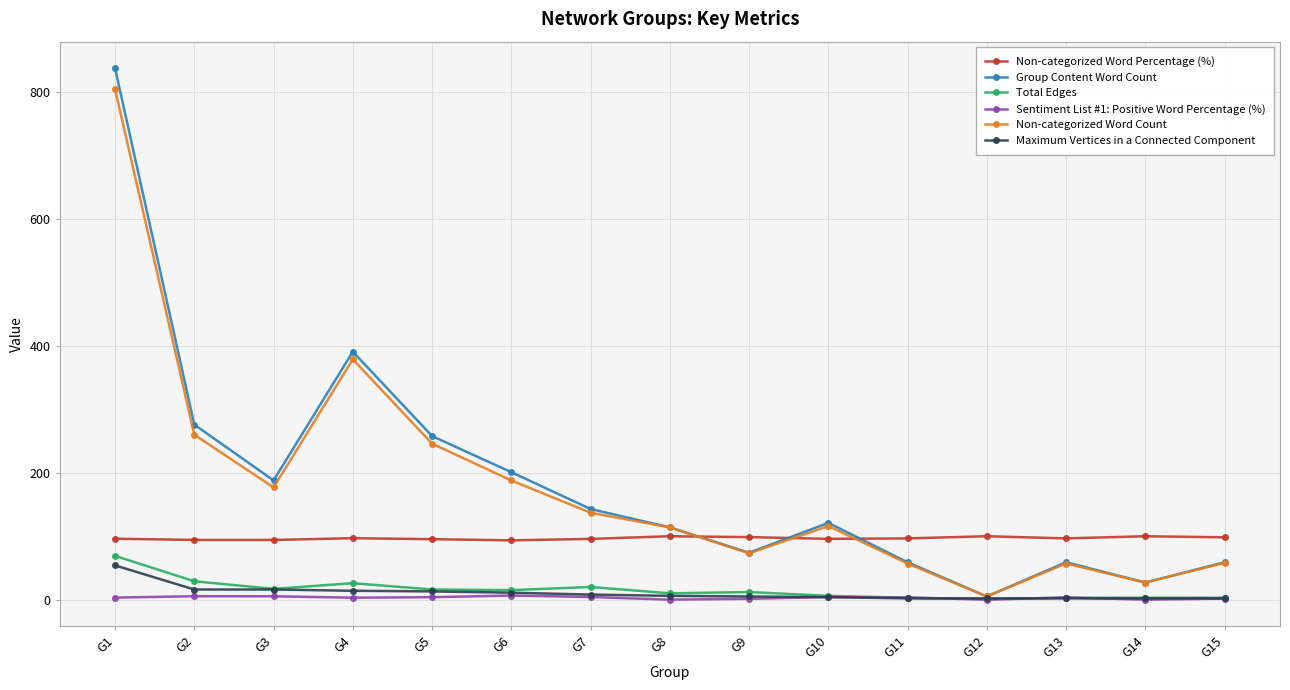

What value does the Sentiment List #1: Positive Word Percentage (%) series have at G1?

3.2